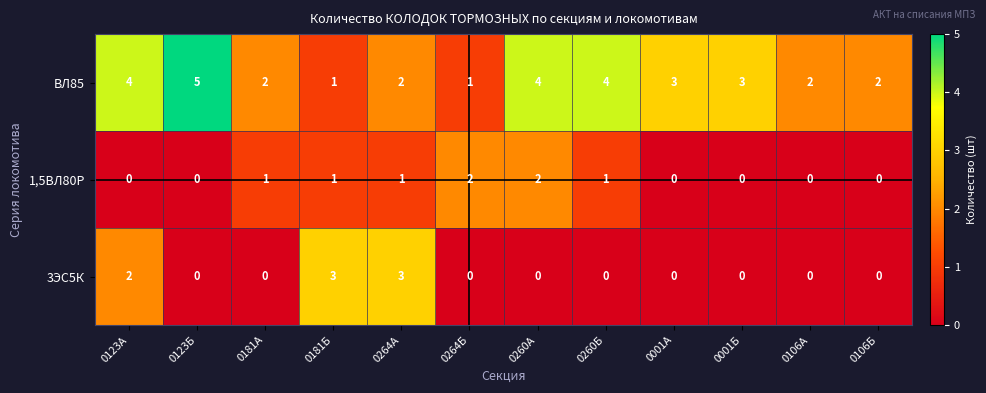

What is the difference between the maximum and minimum values in the 3ЭС5К series?

3